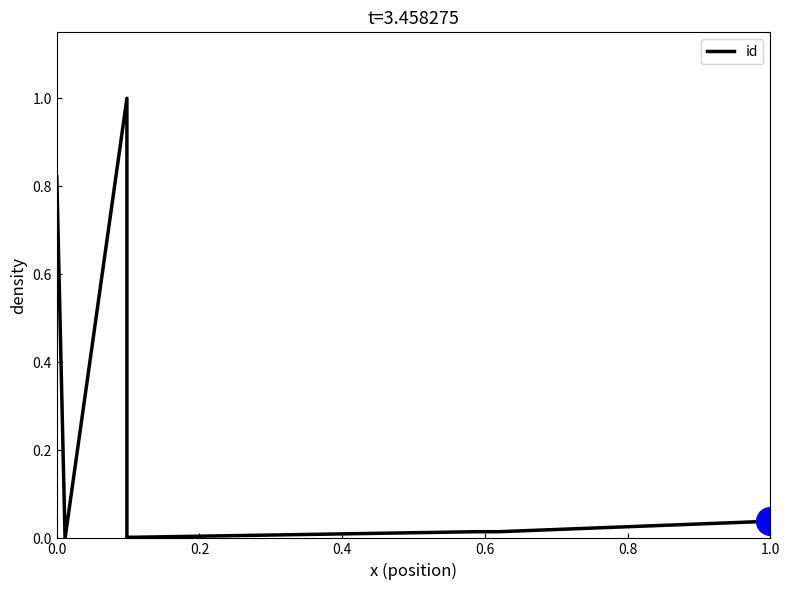

The chart shows a value of 0.0 at 8. True or false?

False